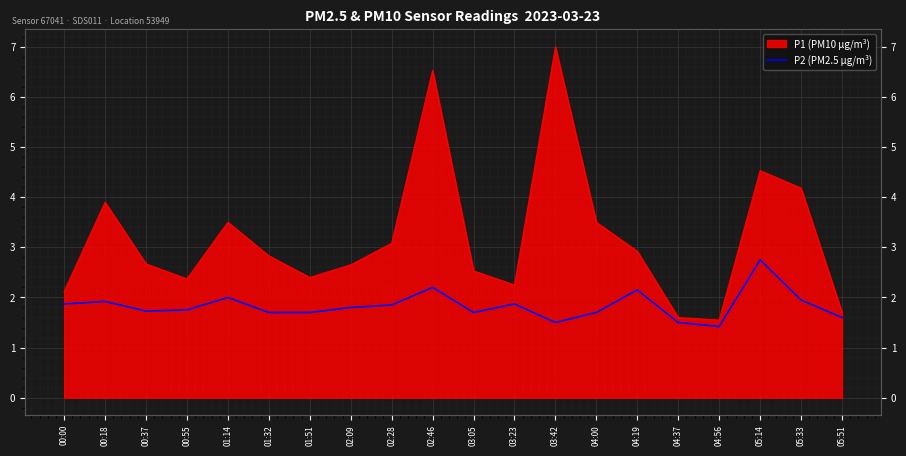

How many data points does each series have?

20